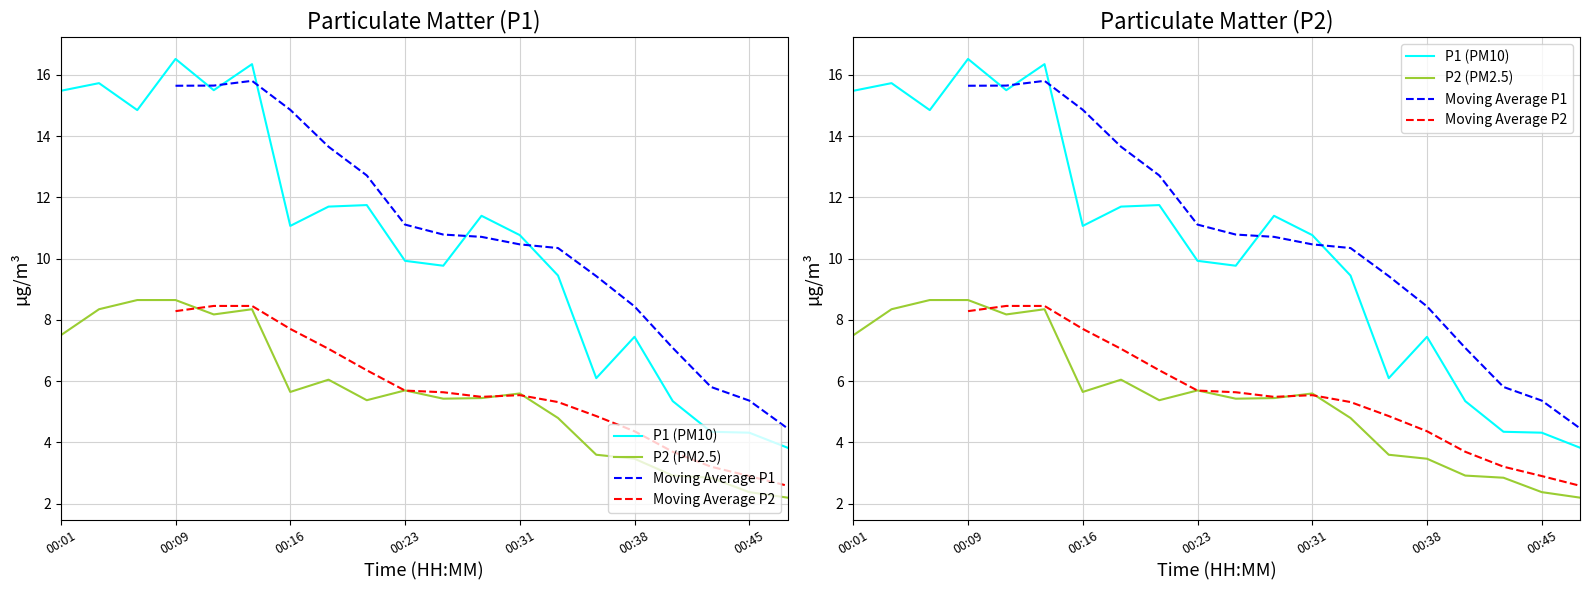

The P2 (PM2.5) series shows 2.4 at 00:31. True or false?

False